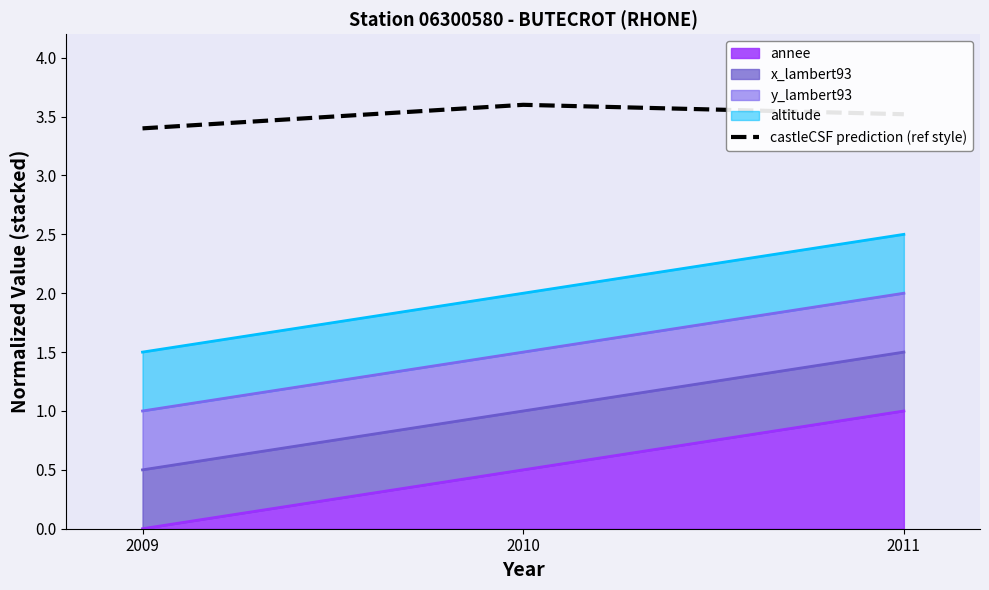

What is the difference between the maximum and second lowest values?

0.1